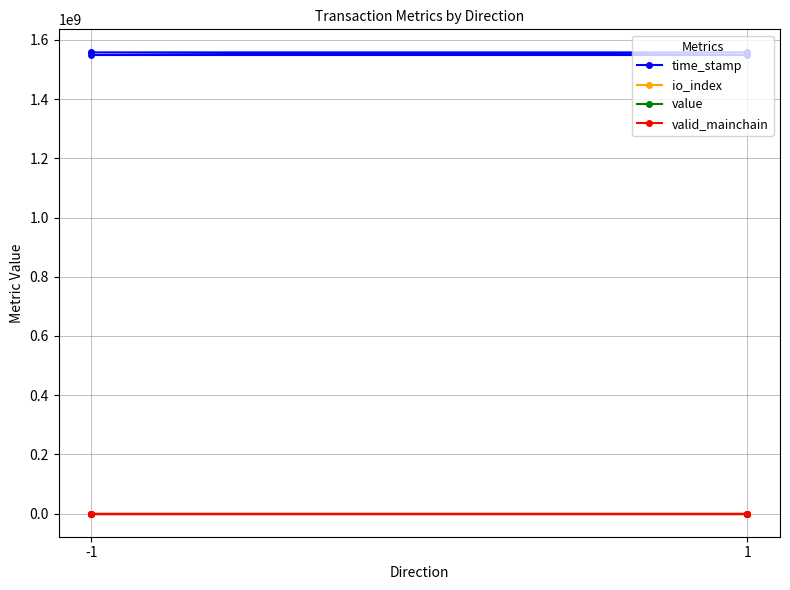

True or false: io_index has more than 1 points higher than both neighbors.

False